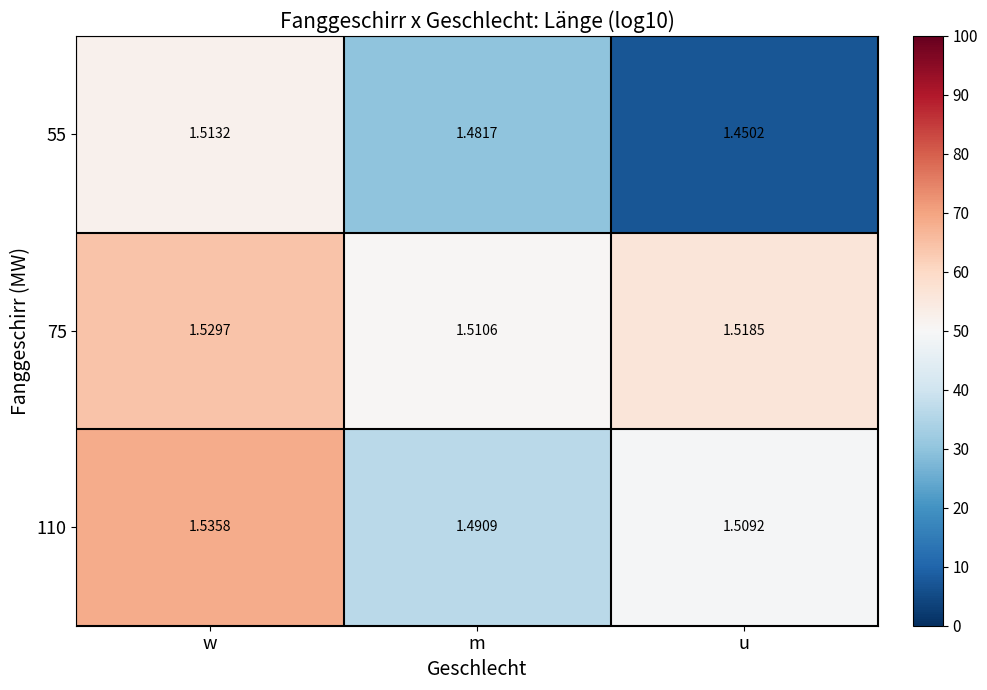

Which category has the lowest value across all series?

u